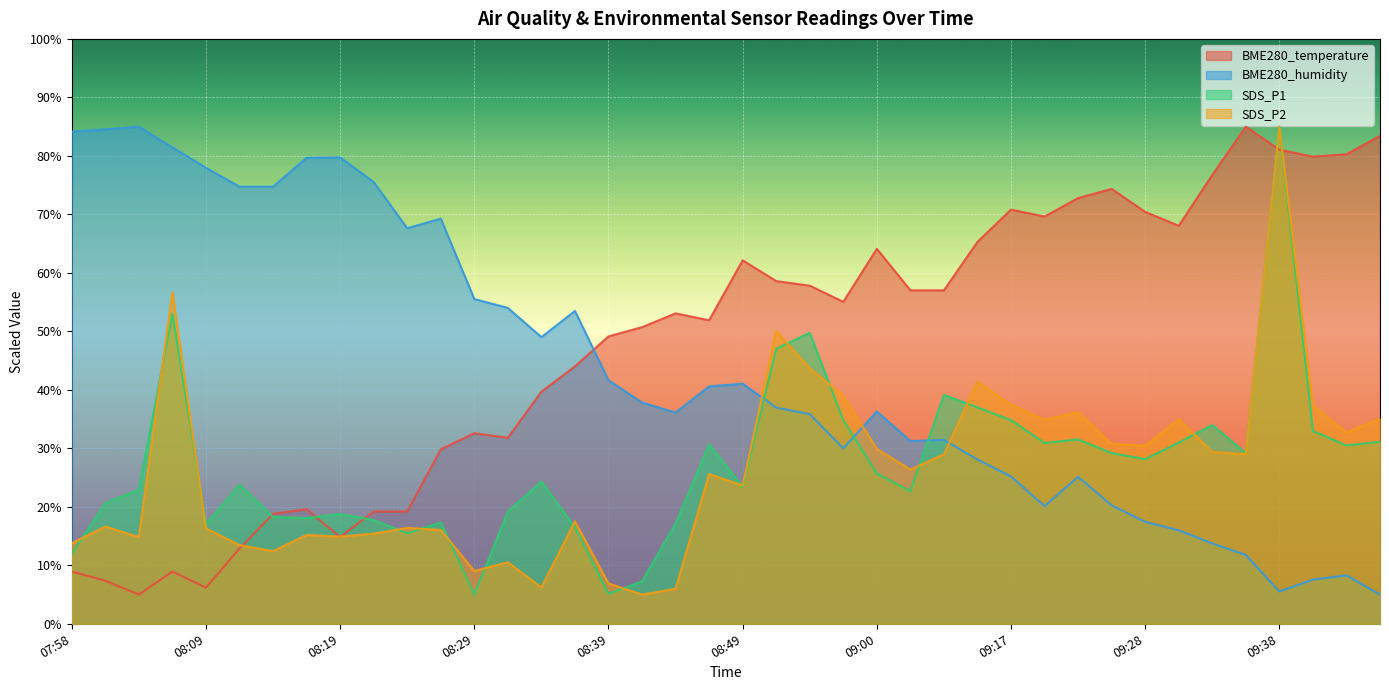

How many times do SDS_P2 and SDS_P1 cross each other?

15